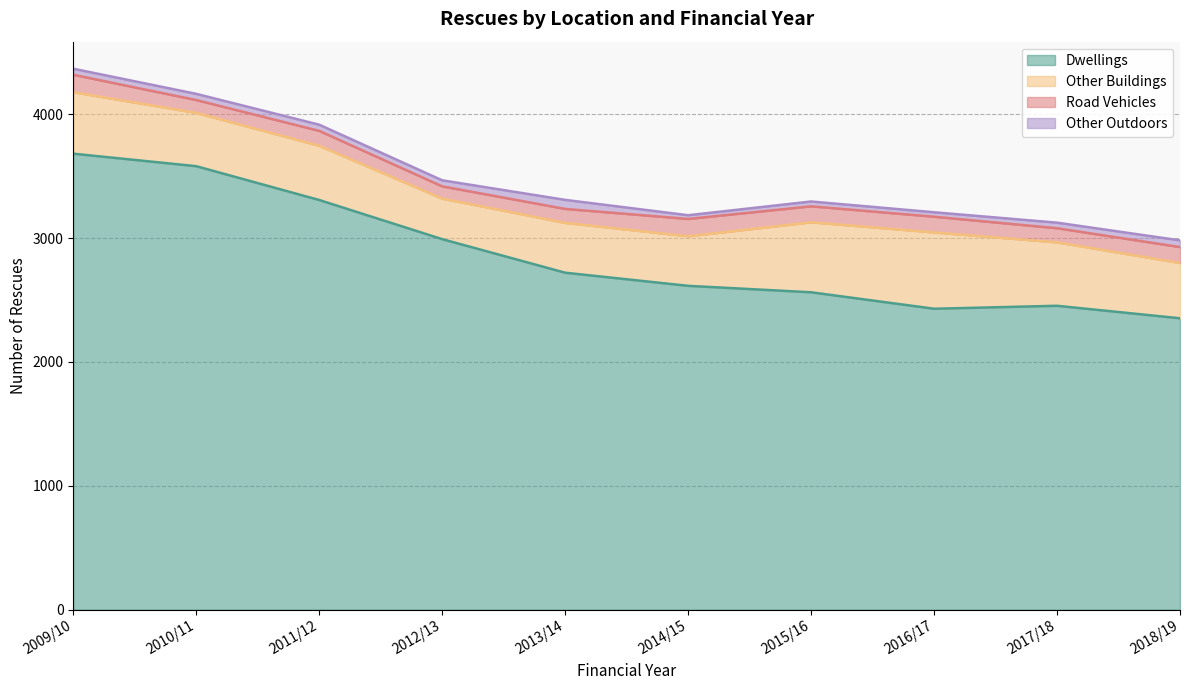

Which series changed the most between 2009/10 and 2013/14?

Dwellings